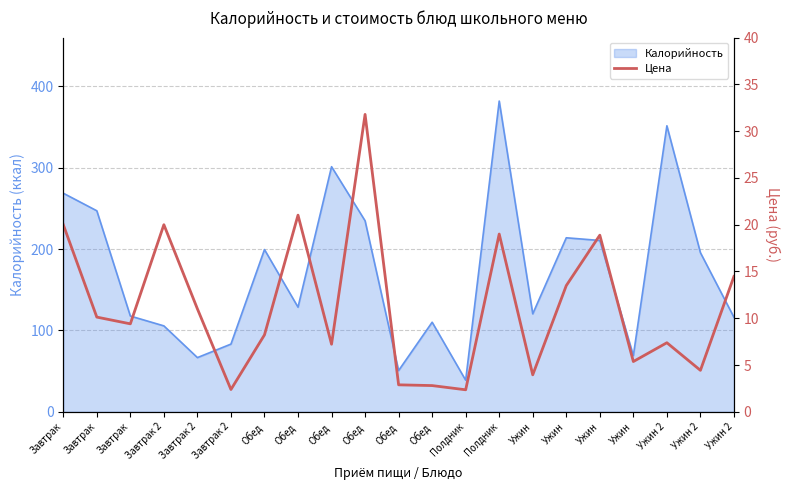

How many interior local valleys (lower than both neighbors) does the data have?

7